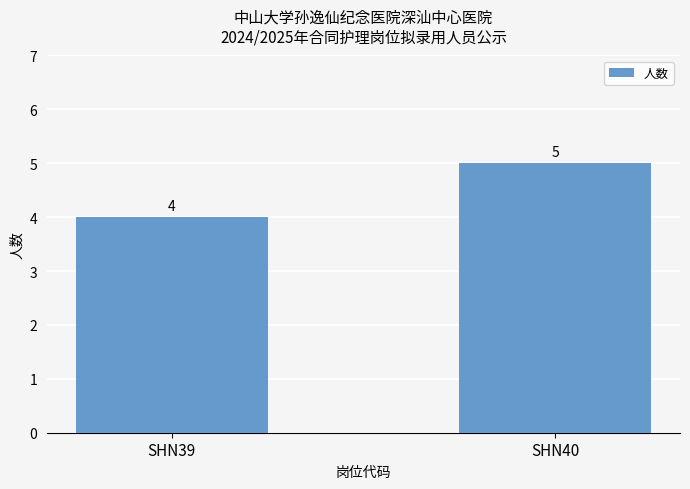

Which has a higher value, SHN40 or SHN39?

SHN40